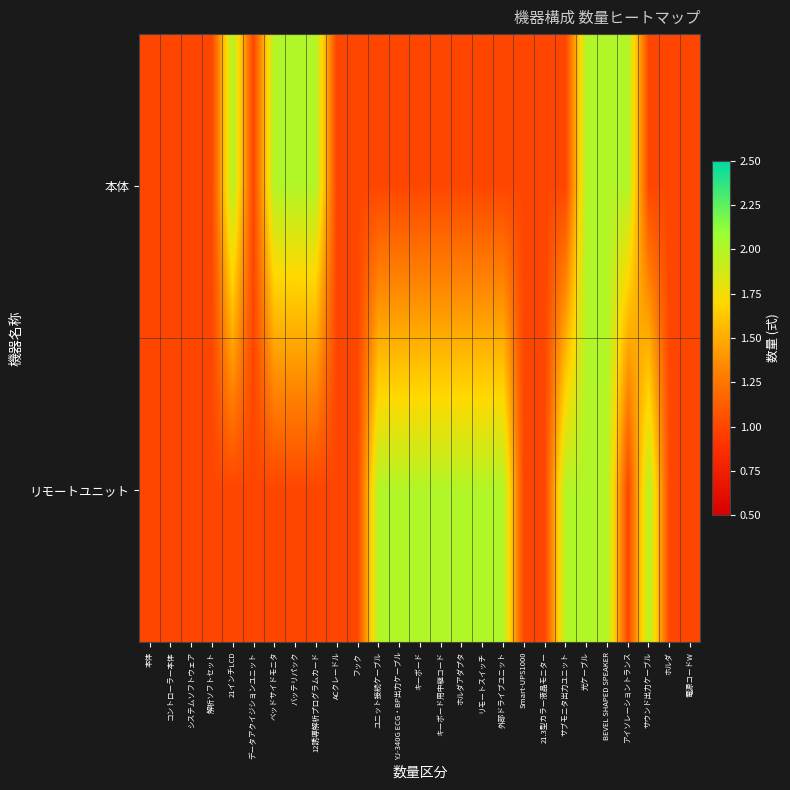

Which category has the lowest value across all series?

本体